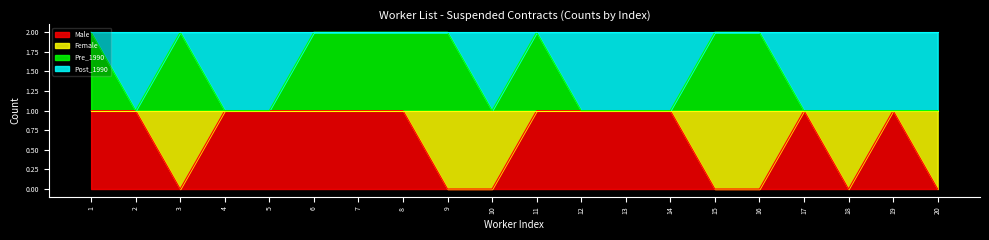

Does the chart have visible grid lines?

No